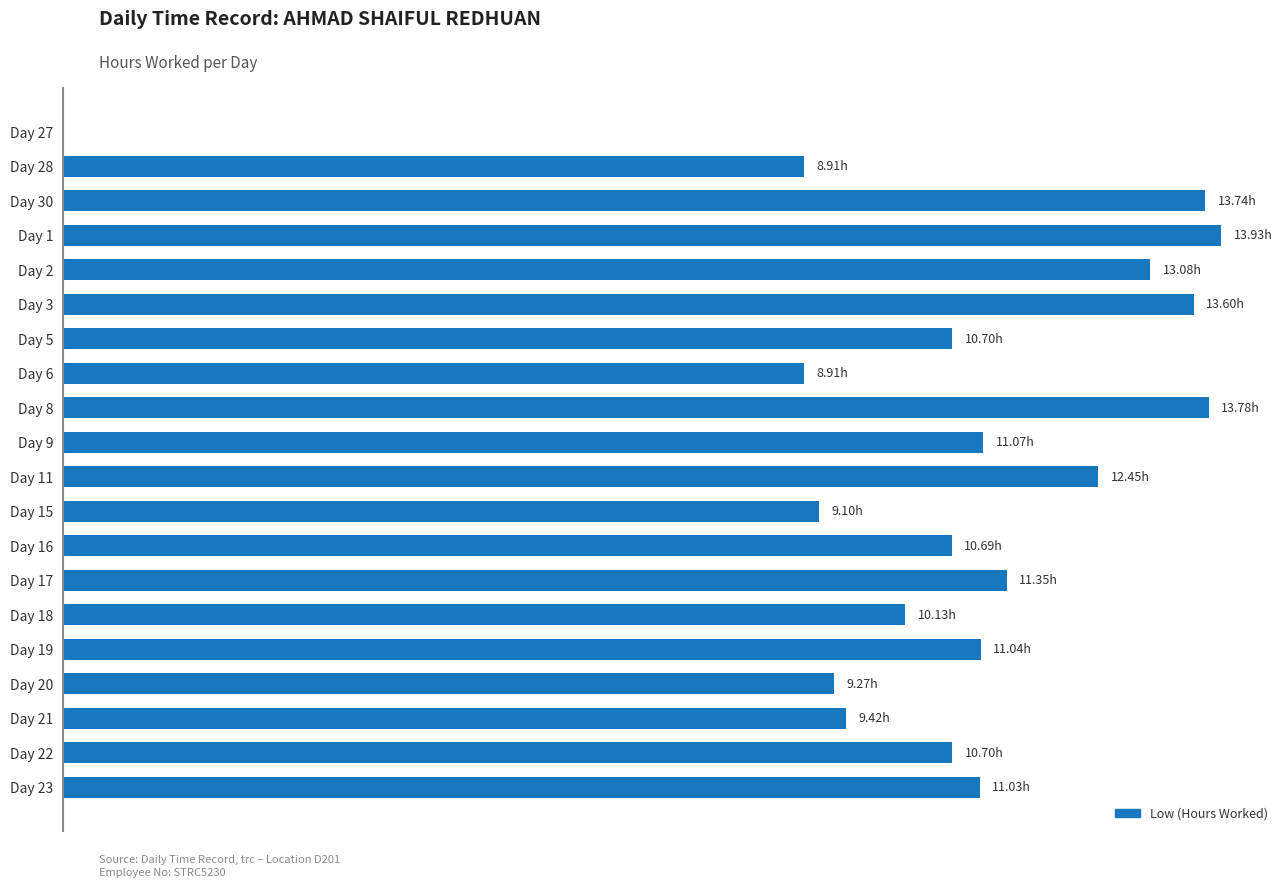

How many values are below 11?

10